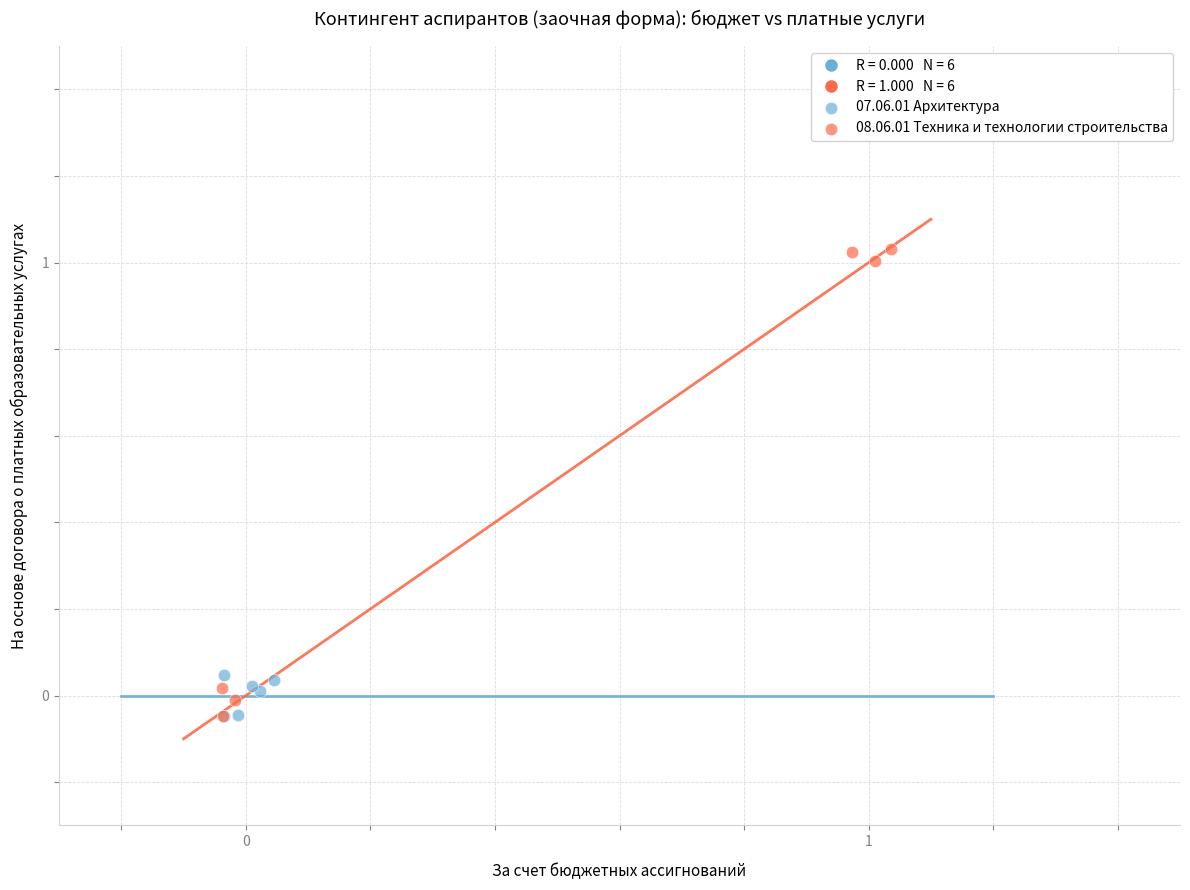

Which series has the widest spread of Y values?

08.06.01 Техника и технологии строительства